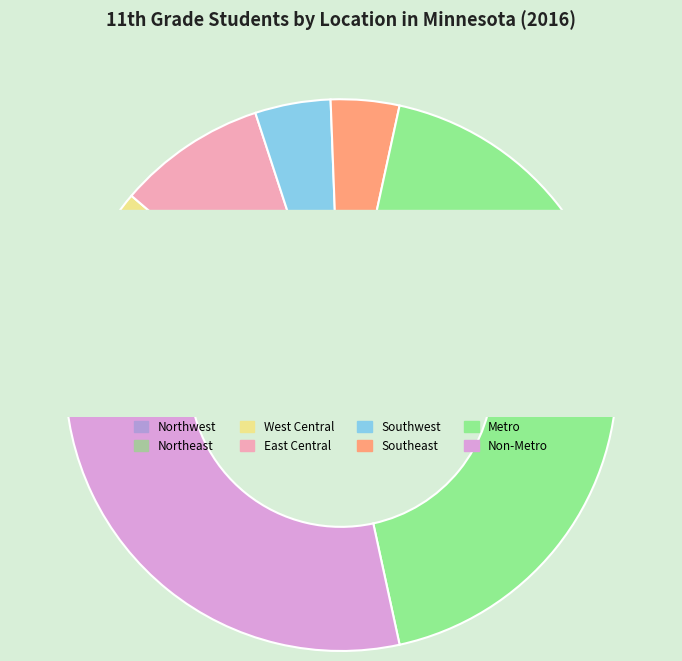

To the nearest percent, what is the difference between the Southeast and Northeast slice percentages?

1%